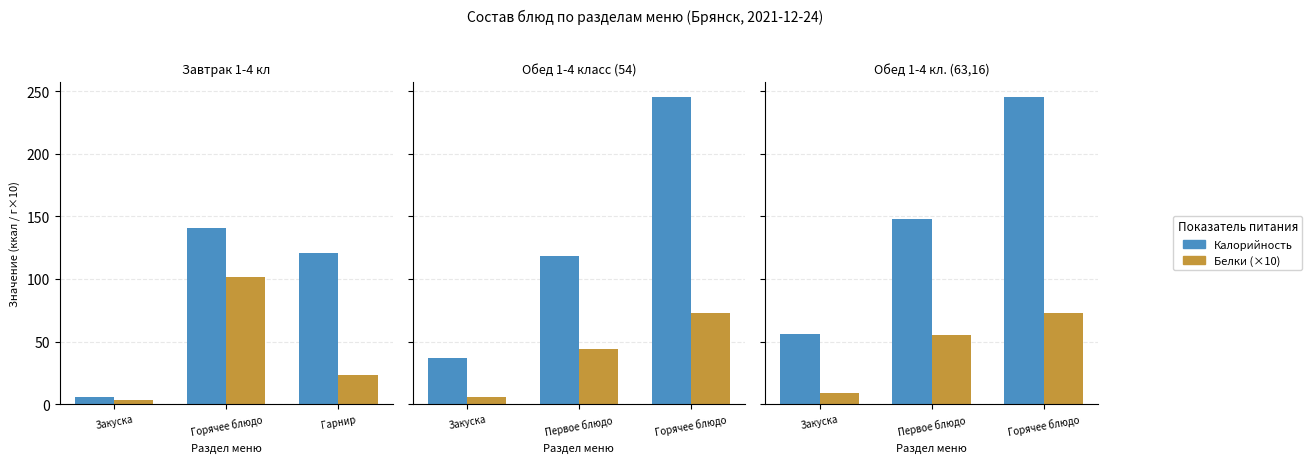

Rank the series by their maximum value, from highest to lowest.

Калорийность, Белки (×10)